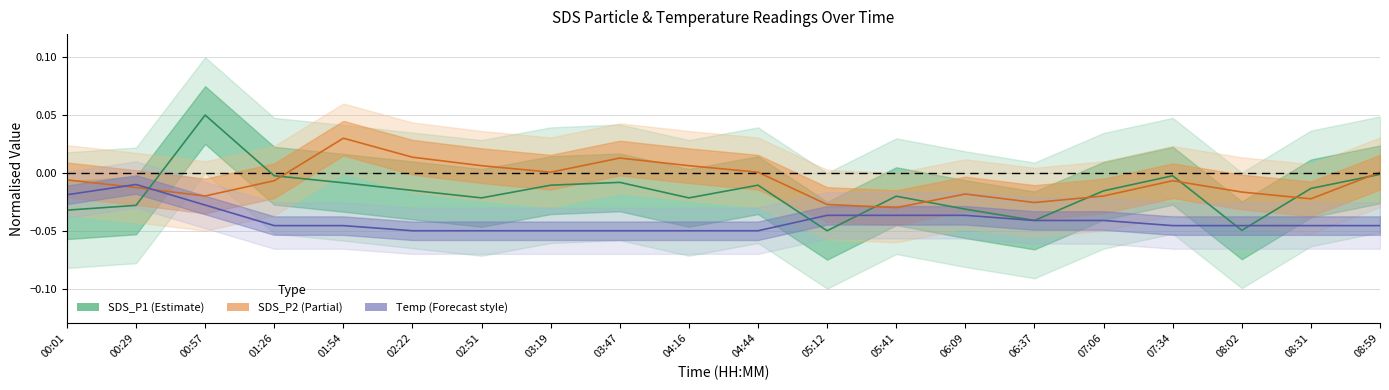

Which series ends up on top after the final intersection of SDS_P2 and SDS_P1?

SDS_P2